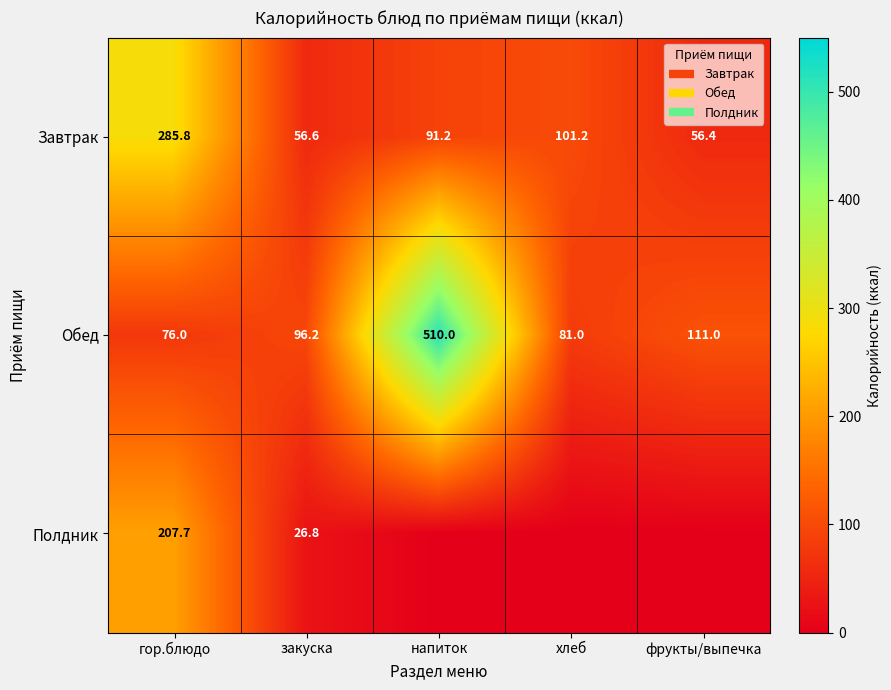

List the series in order of their peak value, highest first.

Обед, Завтрак, Полдник